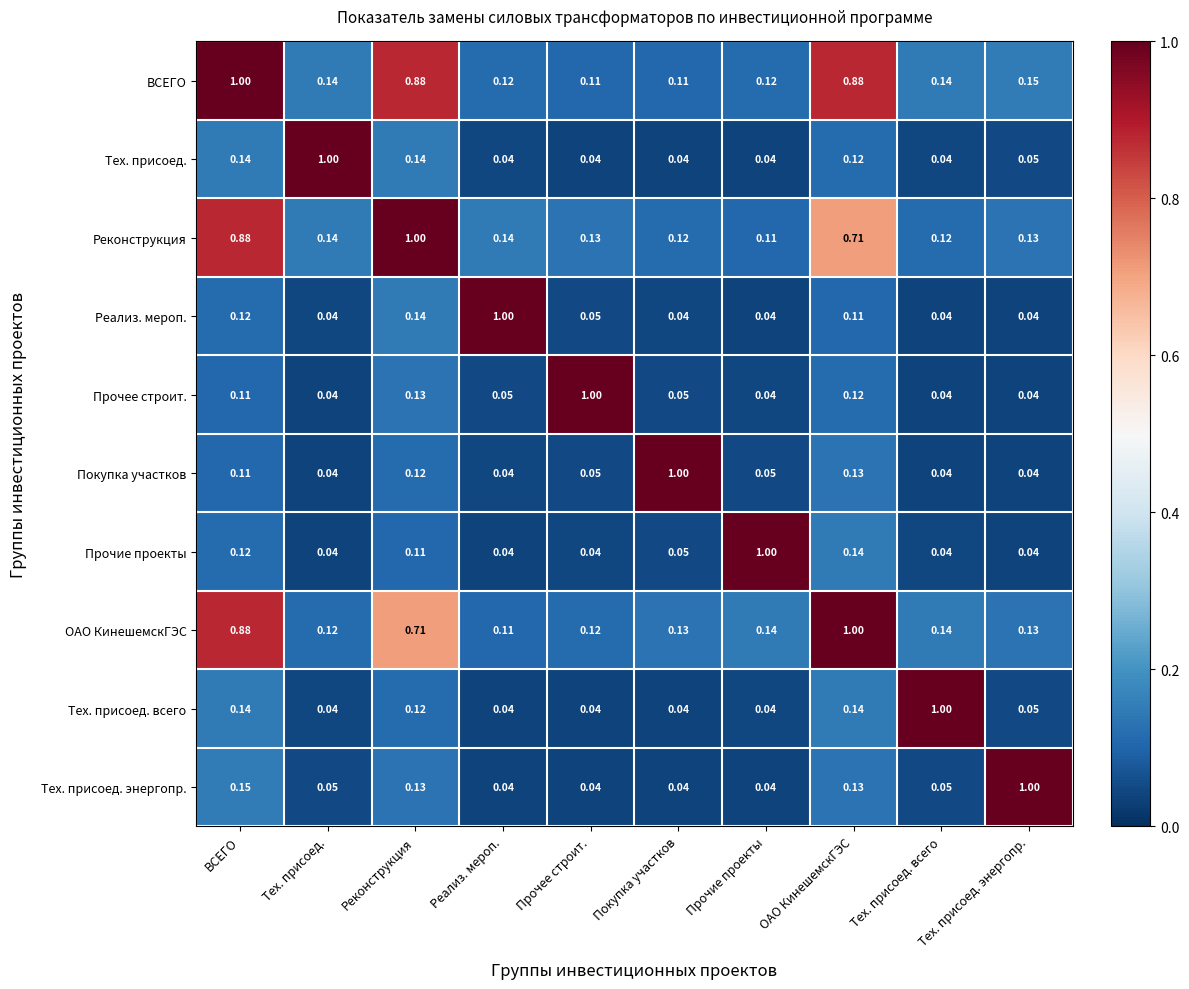

Which series has the largest total across all categories?

ВСЕГО